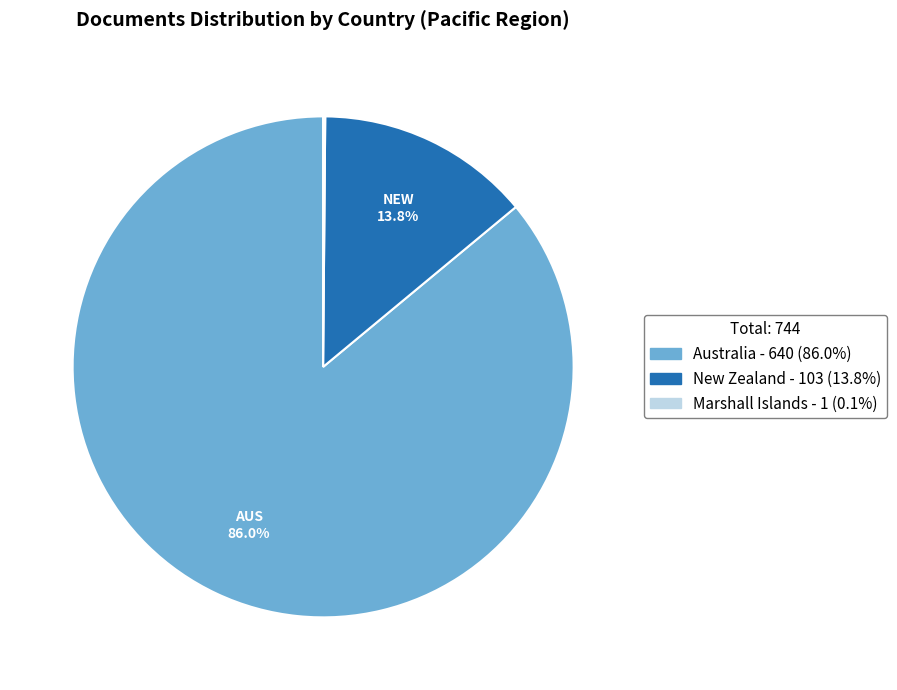

Which category has the biggest portion of the pie?

Australia